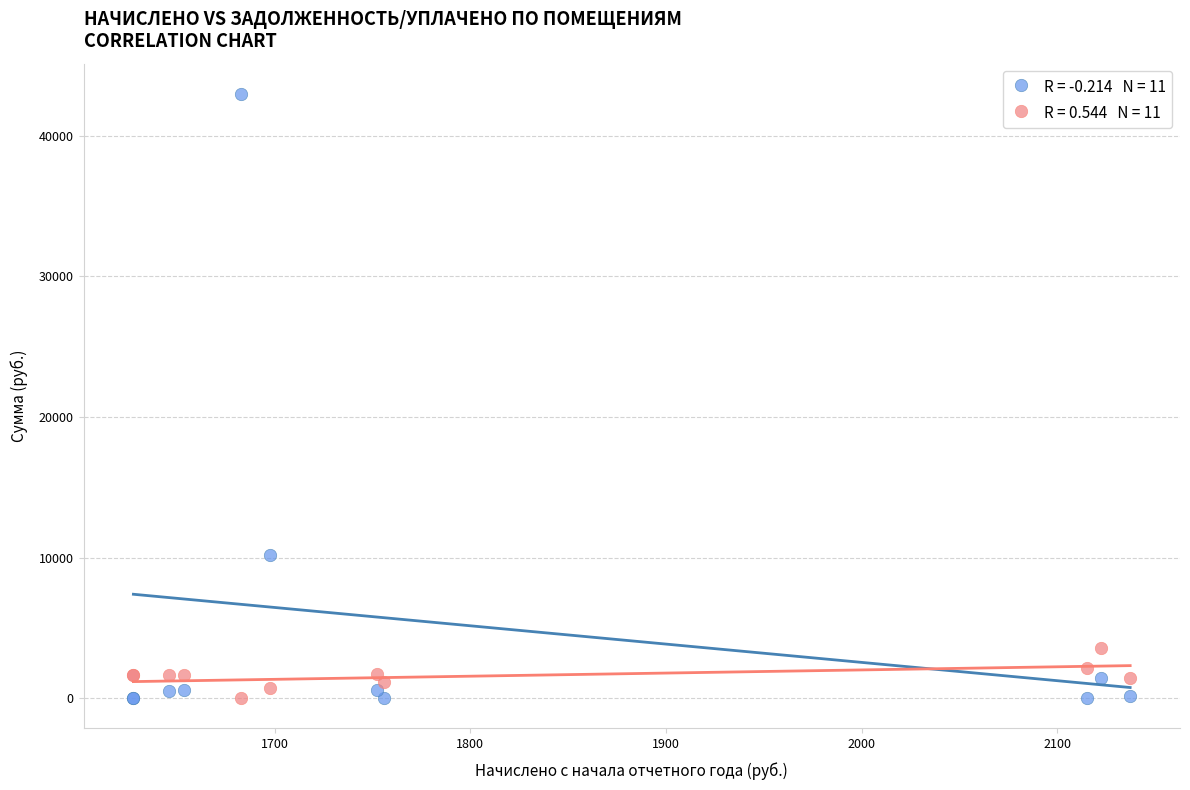

Across all series, what Y value is closest to 21488?

10183.3